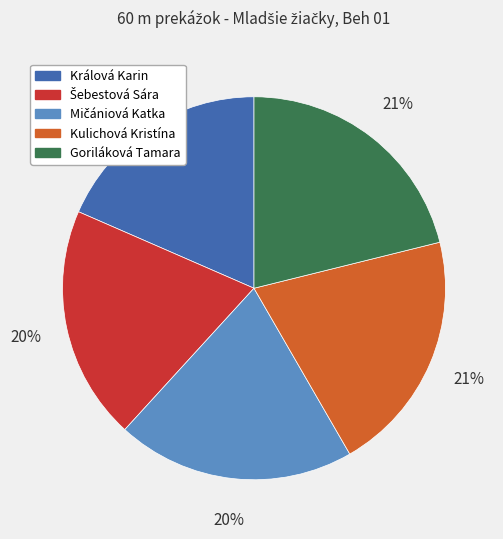

Is there any slice that represents more than half of the pie?

No